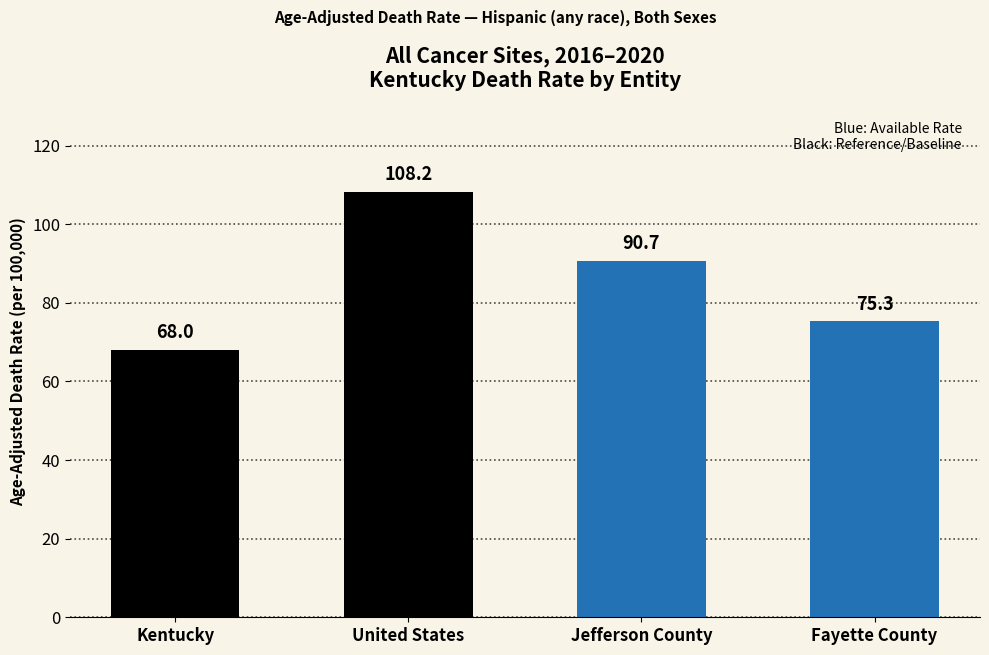

List the labels in order of value, smallest first.

Kentucky, Fayette County, Jefferson County, United States